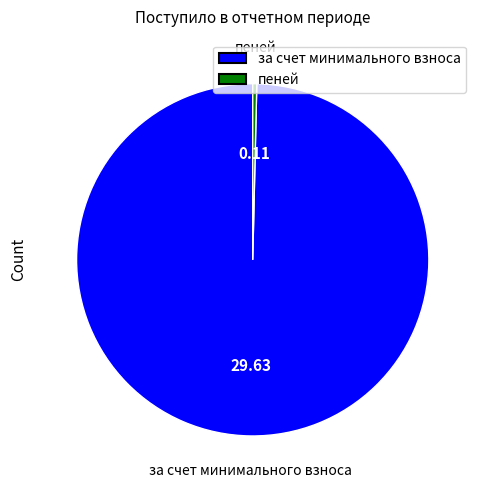

Does пеней account for over 50% of the chart?

No